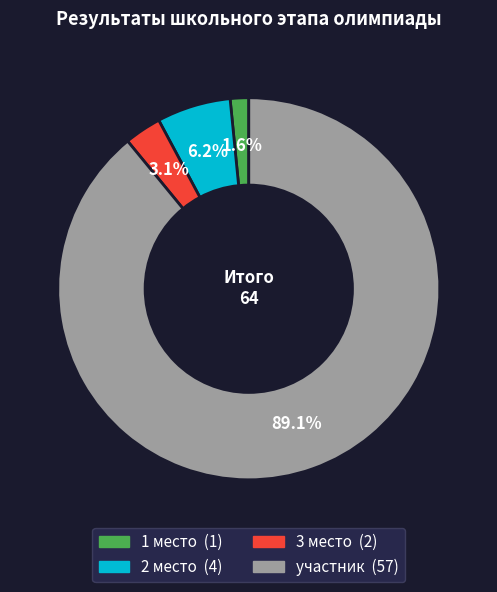

What percentage is the 1 место slice, to the nearest percent?

2%